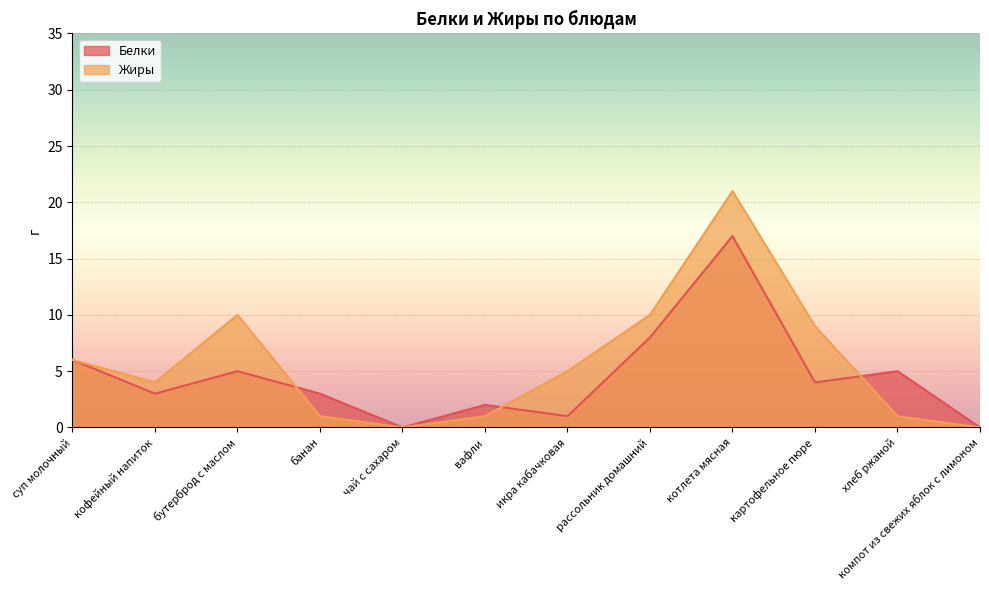

Between which two adjacent categories do Жиры and Белки first intersect?

бутерброд с маслом and банан